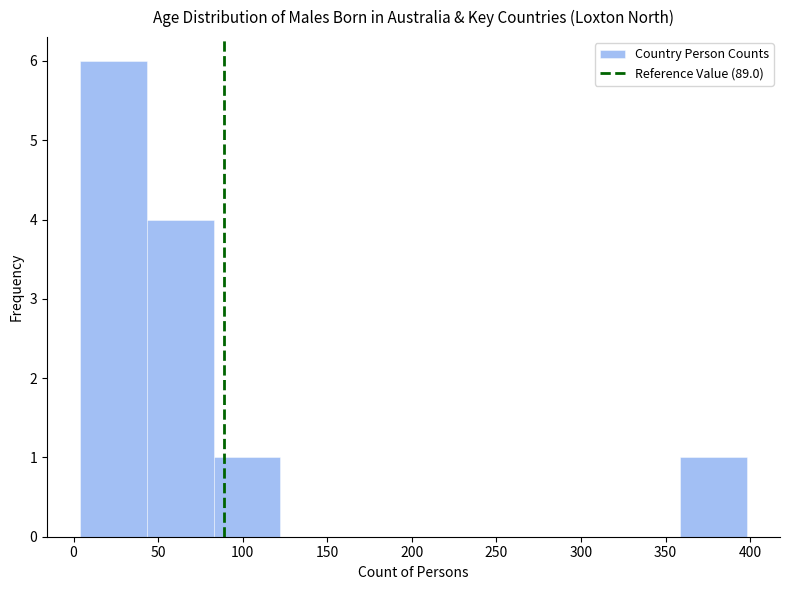

Reading left to right, list every bar in this chart as the range it spans on the x-axis followed by its height. Neither the bar edges nor the heights are printed on the chart, so give them approximately, as read against the axes.

5 to 45: 6
45 to 85: 4
85 to 120: 1
120 to 160: 0
160 to 200: 0
200 to 240: 0
240 to 280: 0
280 to 320: 0
320 to 360: 0
360 to 400: 1